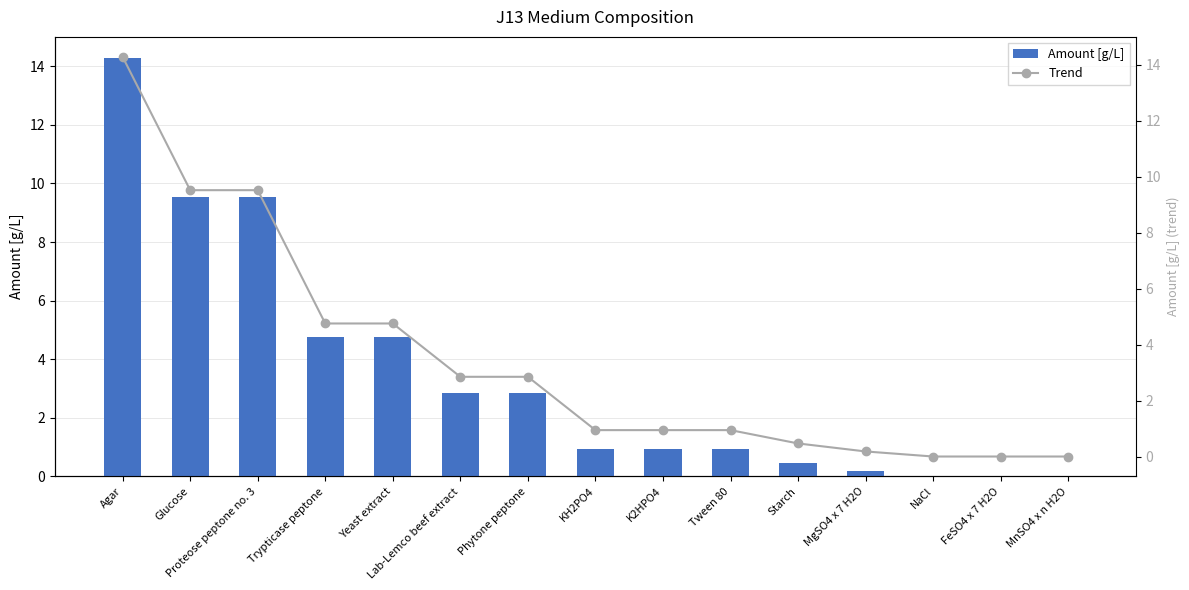

Which series changed the most between Proteose peptone no. 3 and Tween 80?

Amount [g/L]